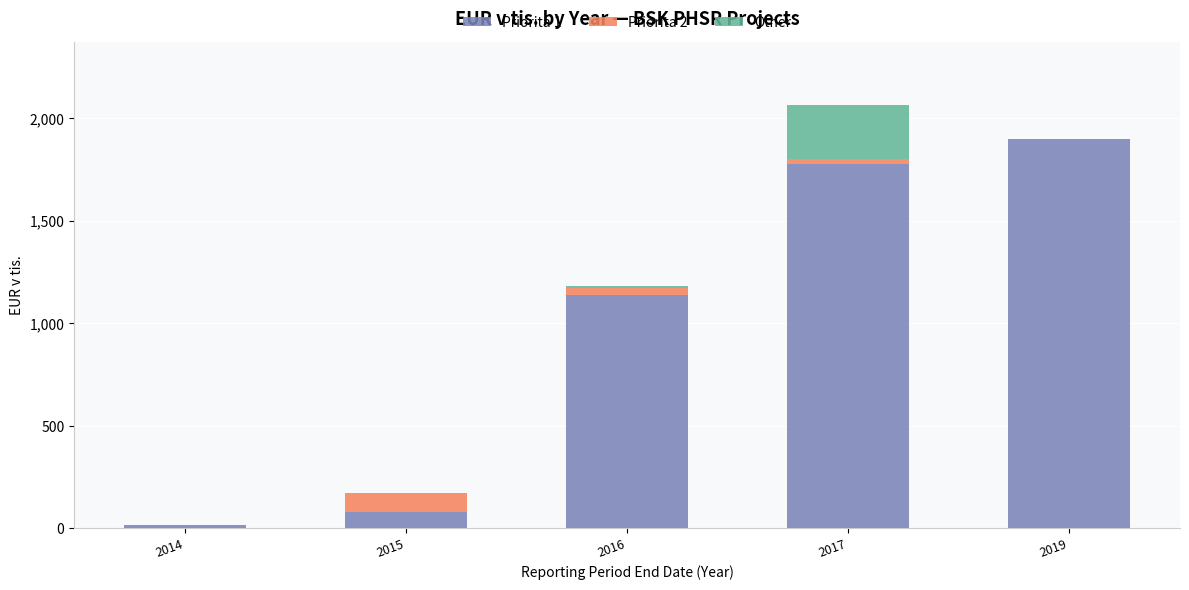

At which category is the sum across all series the highest?

2017